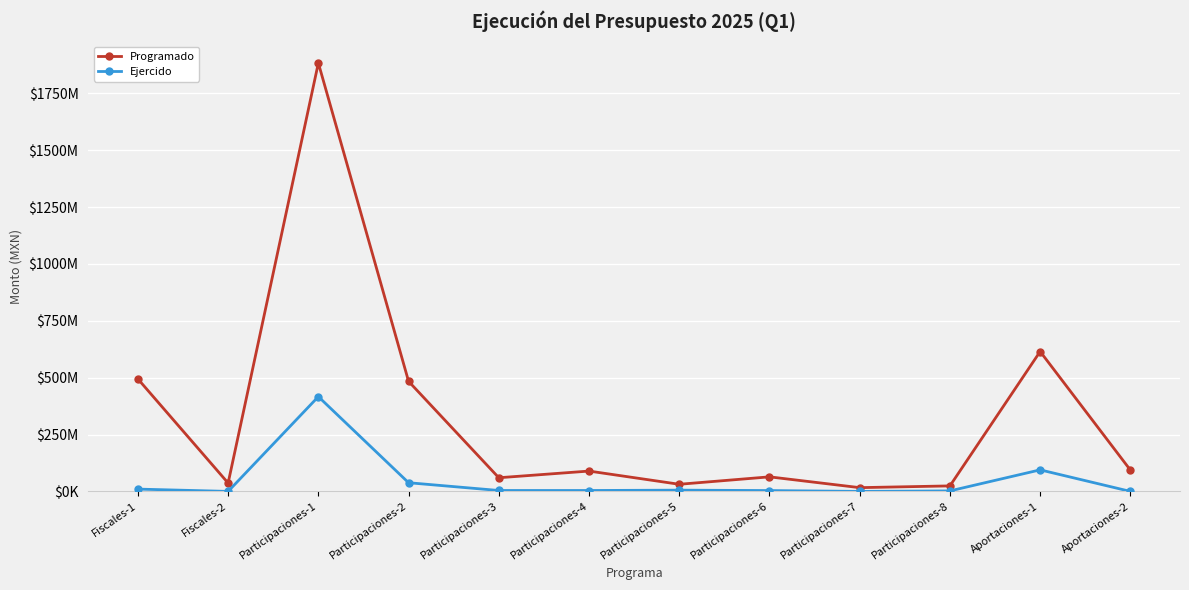

True or false: Ejercido has a value of 5890437.9 at Participaciones-6.

False